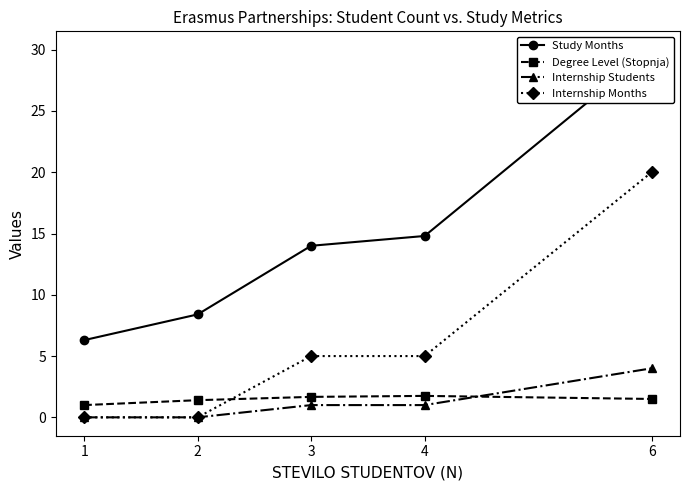

What is the sum of the Internship Students values at 2 and 6?

4.0